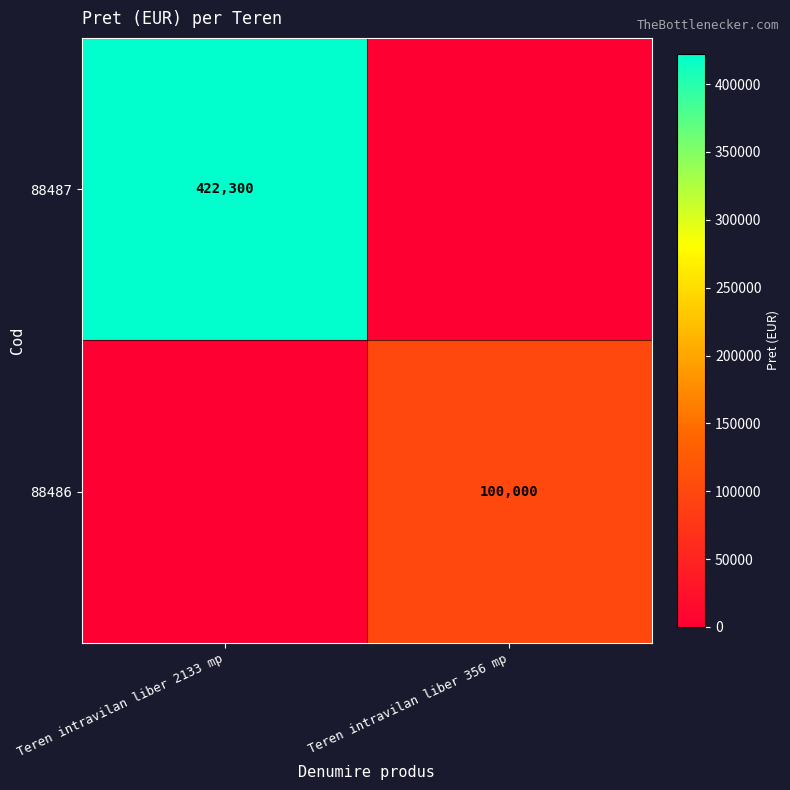

Between Teren intravilan liber 356 mp and Teren intravilan liber 2133 mp, which is larger?

Teren intravilan liber 2133 mp